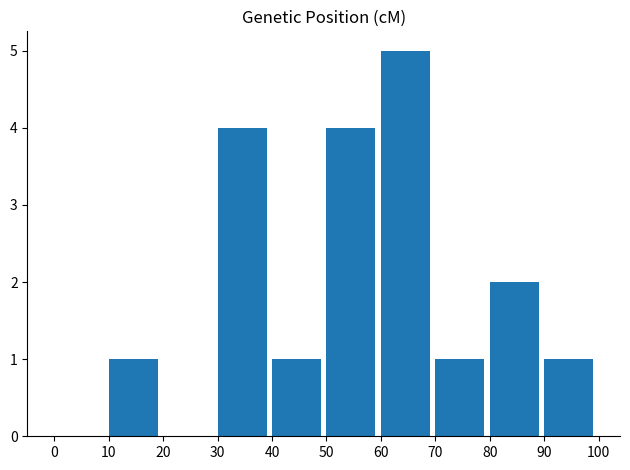

What is the change in value from 50 to 60?

+1